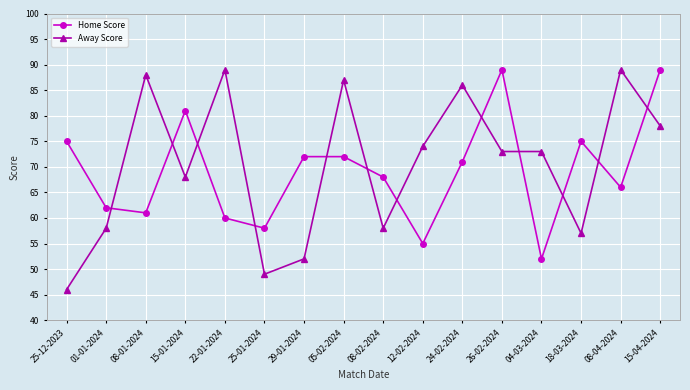

Reading left to right, transcribe all the data shown in this chart.

Home Score: 75	62	61	81	60	58	72	72	68	55	71	89	52	75	66	89
Away Score: 46	58	88	68	89	49	52	87	58	74	86	73	73	57	89	78